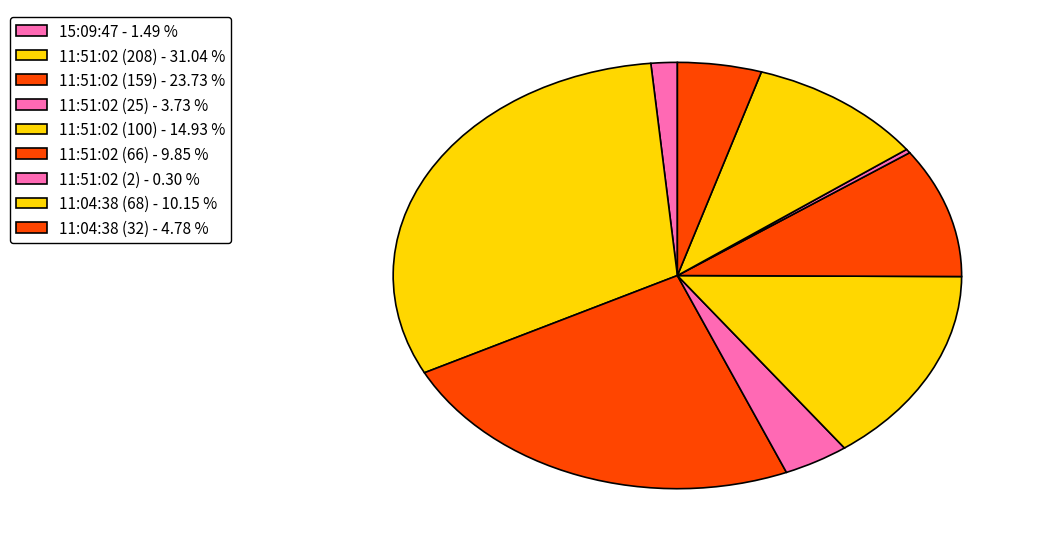

Which category has the smallest portion of the pie?

11:51:02 (2)